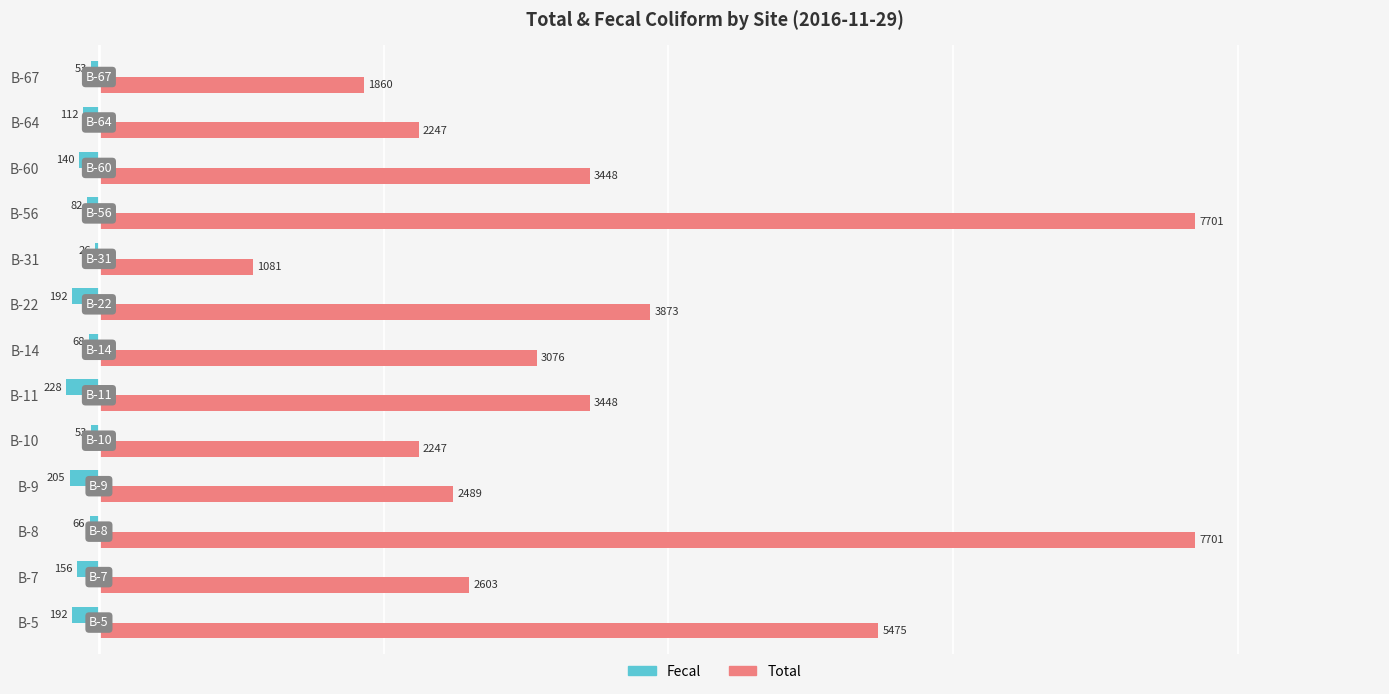

What is the sum of the Total values at B-14 and B-56?

10777